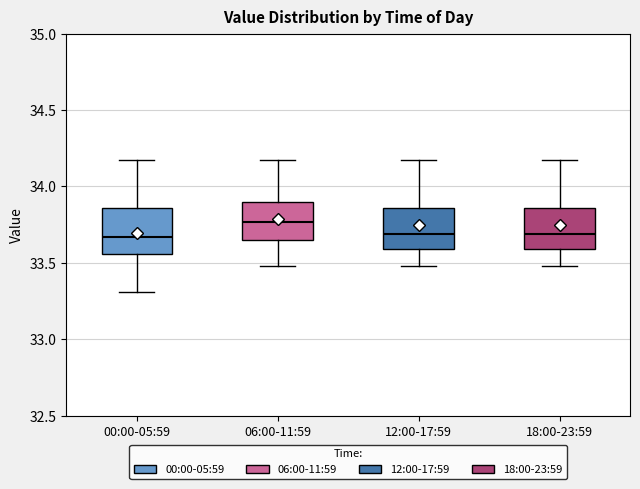

Reading left to right, read every box against the y-axis: the position of its median line, the range the box covers, and the ends of its whiskers. The values are not printed on the chart, so give them approximately, as read against the axis.

00:00-05:59: median 33.65, box 33.55 to 33.85, whiskers 33.30 to 34.15
06:00-11:59: median 33.75, box 33.65 to 33.90, whiskers 33.50 to 34.15
12:00-17:59: median 33.70, box 33.60 to 33.85, whiskers 33.50 to 34.15
18:00-23:59: median 33.70, box 33.60 to 33.85, whiskers 33.50 to 34.15